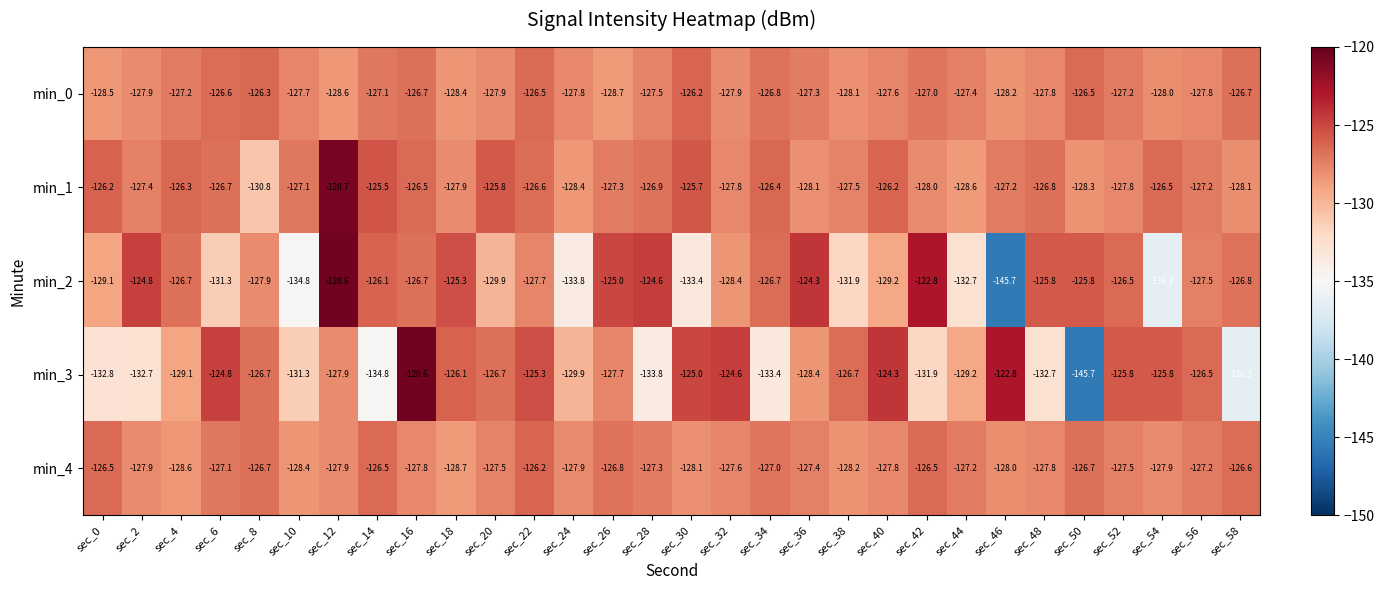

Is it true that min_2 equals -120.6 at sec_12?

True